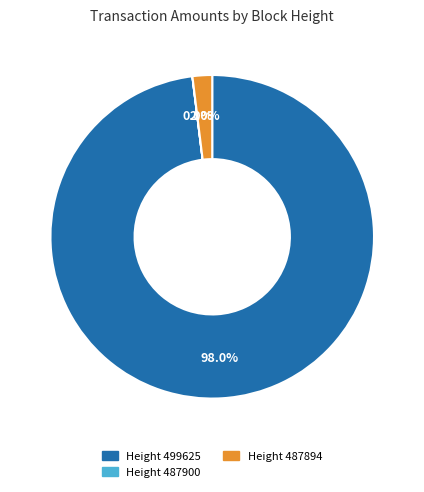

Does any single category account for the majority?

Yes